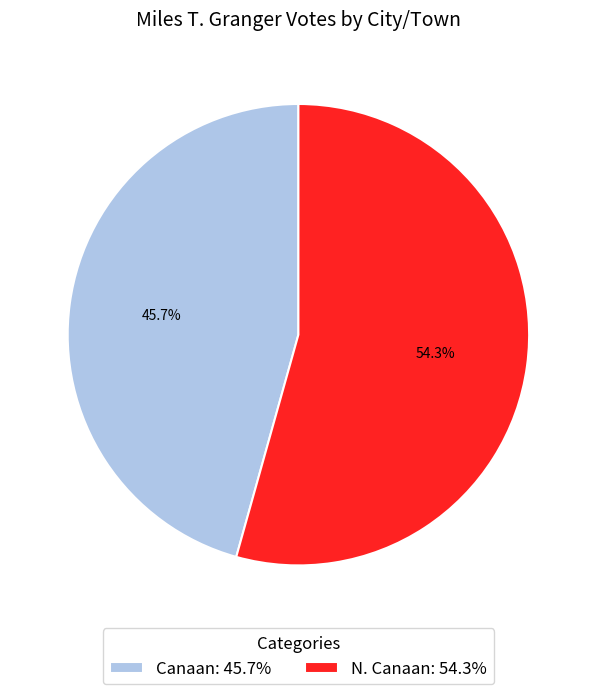

What is the ratio of the value at Canaan to the value at N. Canaan?

0.8